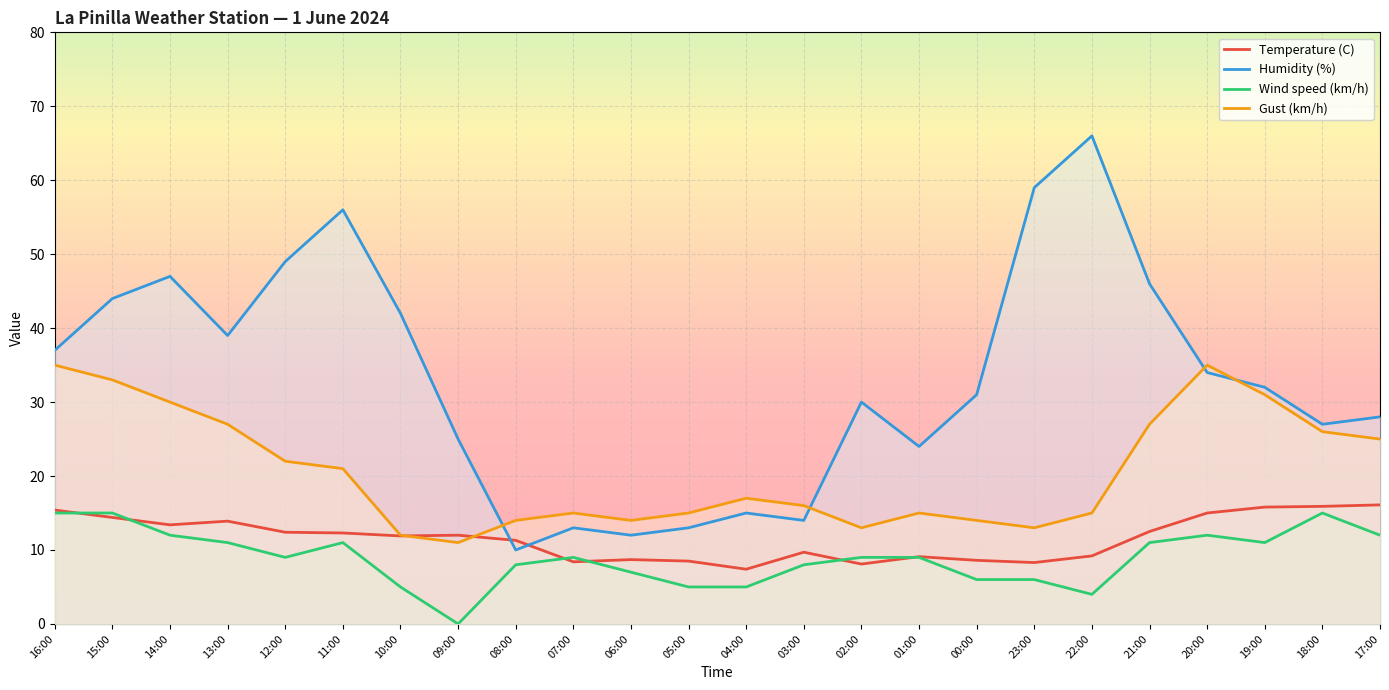

What is the label of the 7th point from the right?

23:00